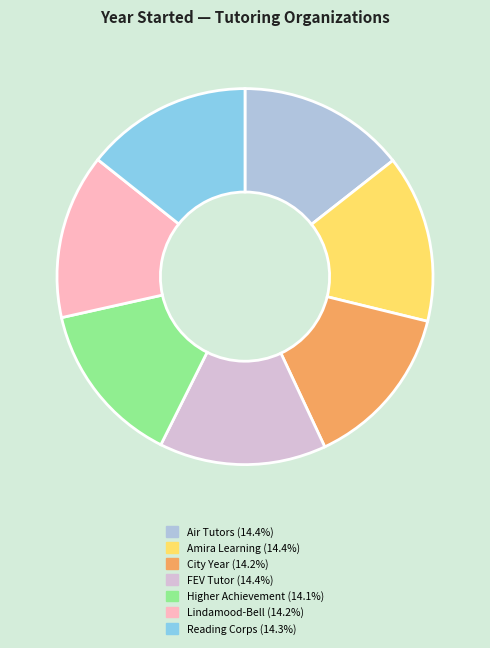

Combined, do Higher Achievement and Amira Learning account for over 50%?

No